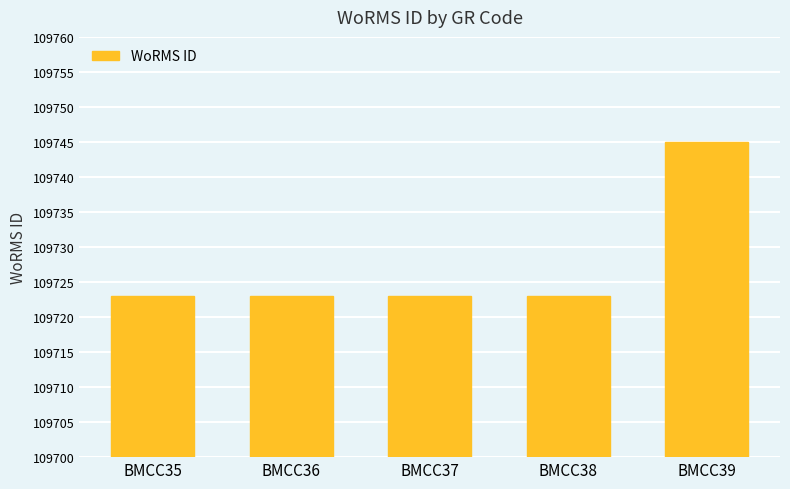

Which label corresponds to the largest value in the chart?

BMCC39